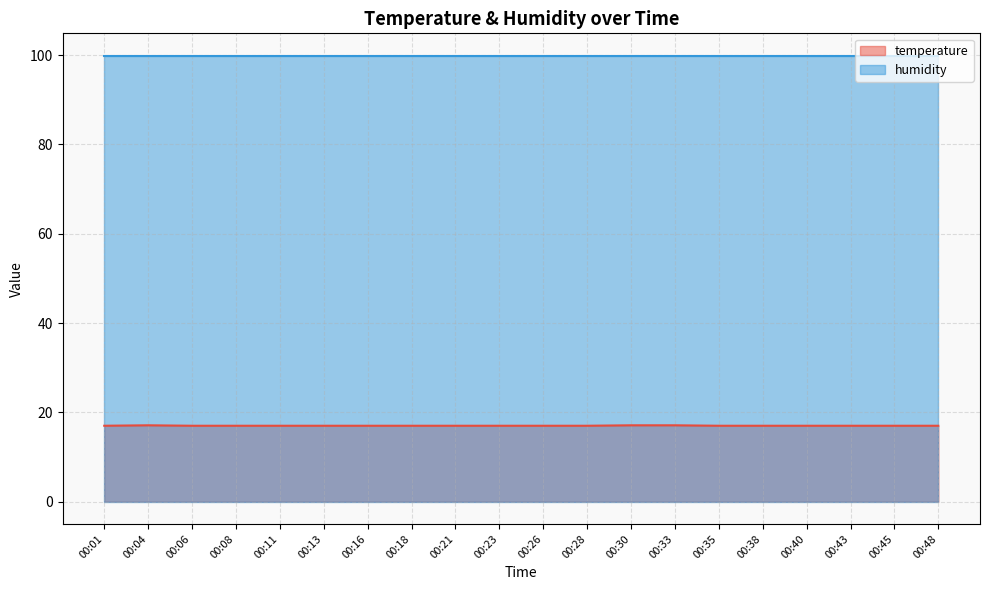

What is the value of the 19th point from the left?

17.0